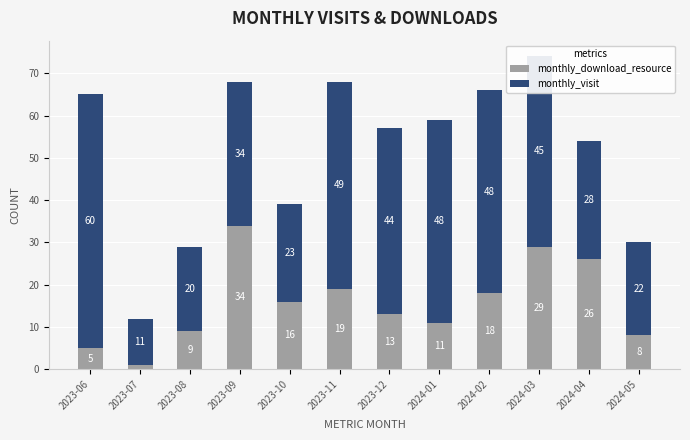

What is the total value across all series at 2024-05?

30